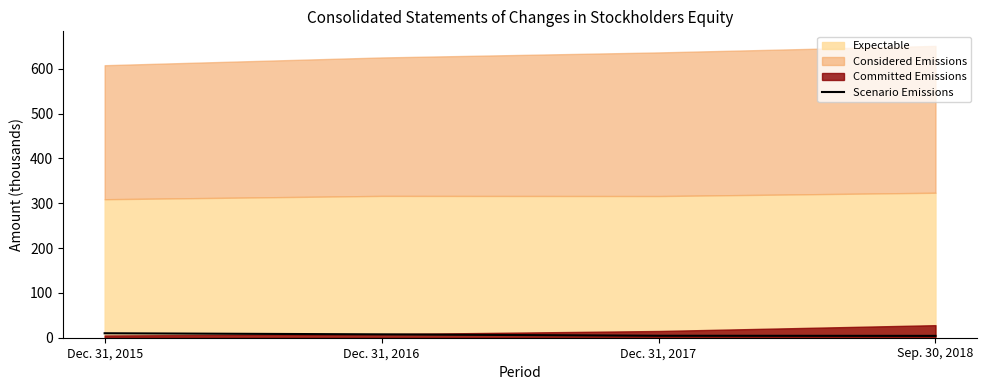

List the labels in order of Scenario Emissions value, largest first.

Dec. 31, 2015, Dec. 31, 2016, Dec. 31, 2017, Sep. 30, 2018